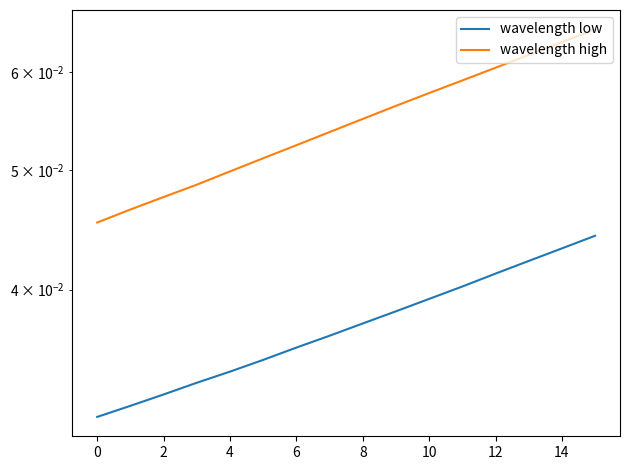

Is it true that wavelength low equals 0.0 at 15?

True